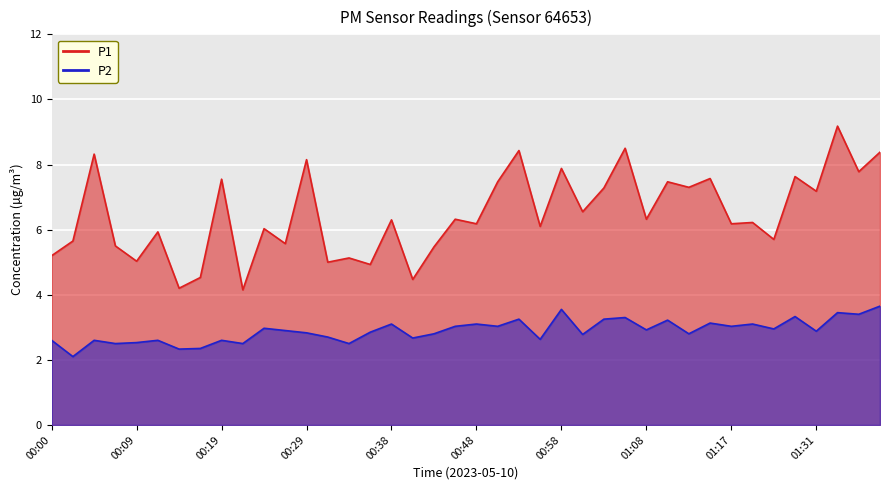

What is the label of the 18th point from the left?

00:41